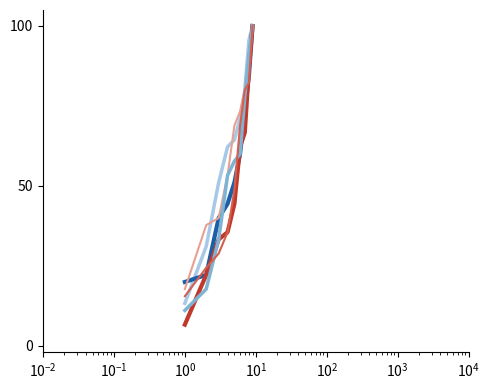

How many lines are shown in the chart?

6